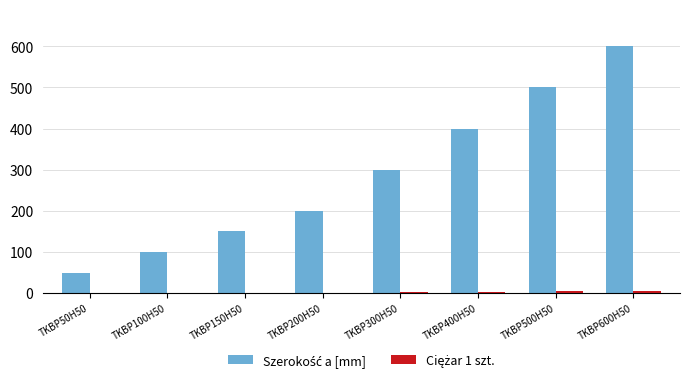

Is the value of Ciężar 1 szt. at TKBP150H50 greater than the value of Szerokość a [mm] at TKBP200H50?

No